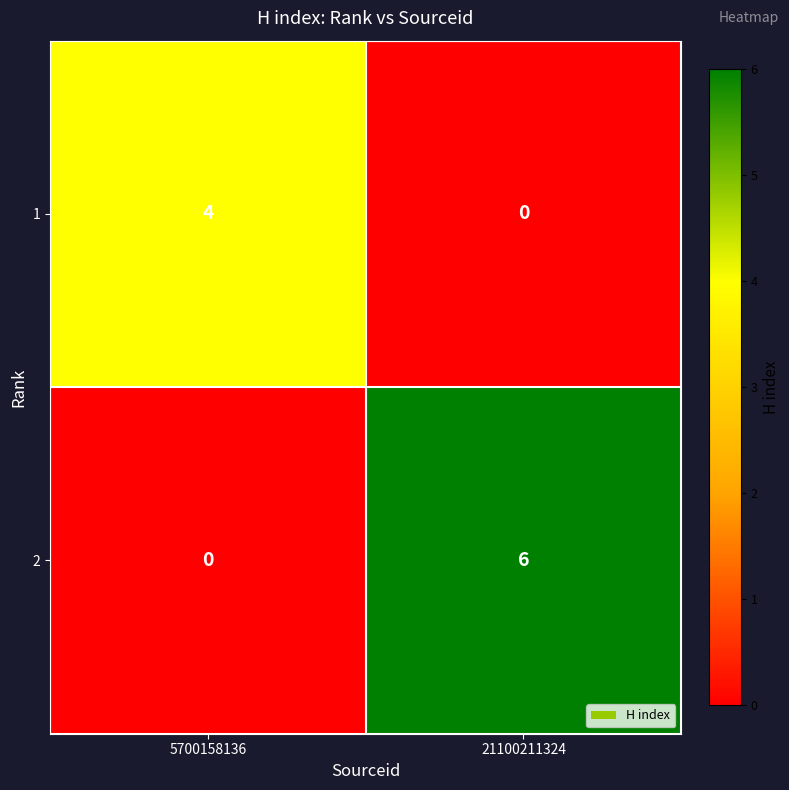

What is the difference between the highest and lowest values at 21100211324?

6